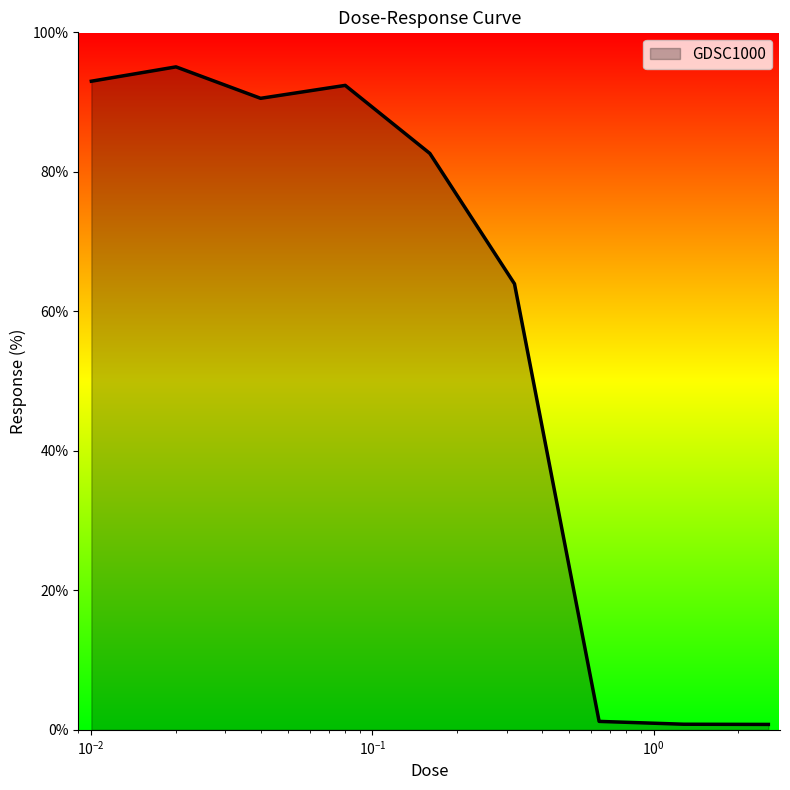

How many categories are shown in the chart?

9